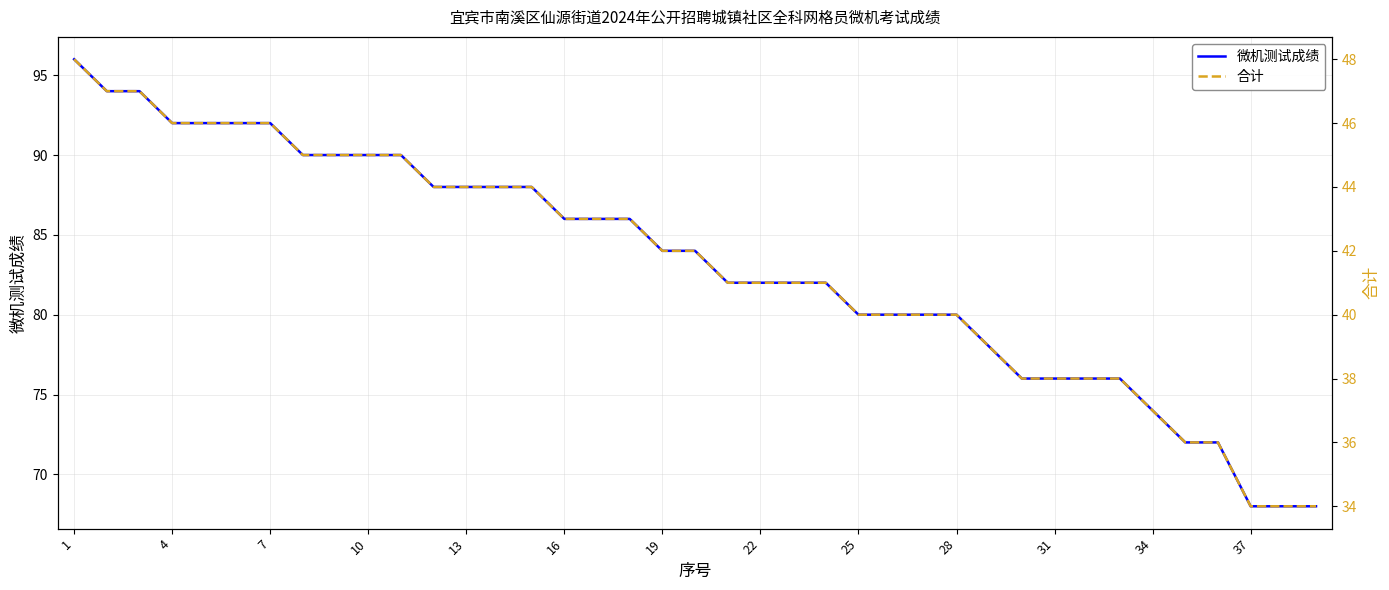

What is the total value across all series at 16?

138